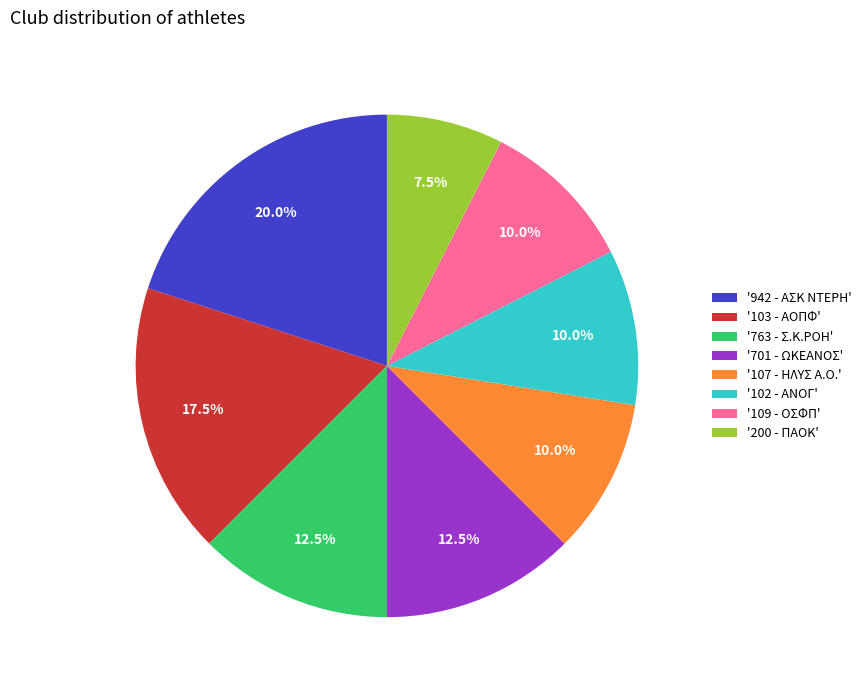

What portion of the pie excludes '763 - Σ.Κ.ΡΟΗ'?

87.5%